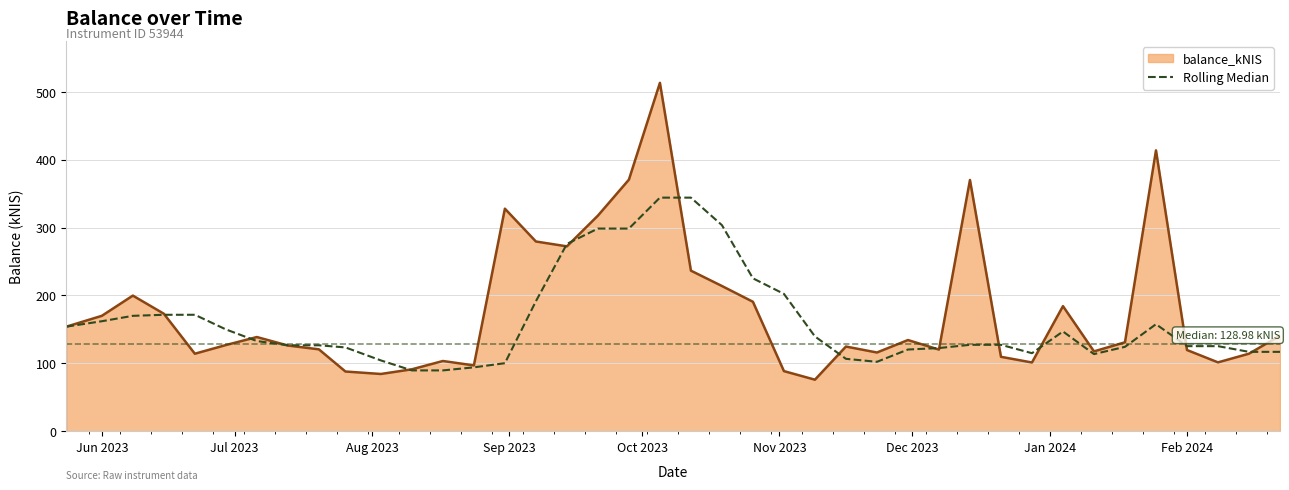

What is the highest value of the balance_kNIS series?

513.4